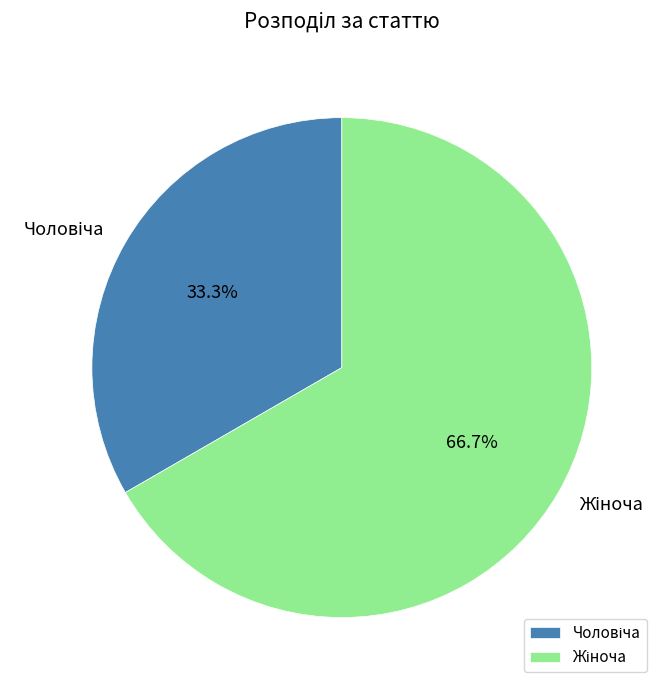

Does any single category account for the majority?

Yes